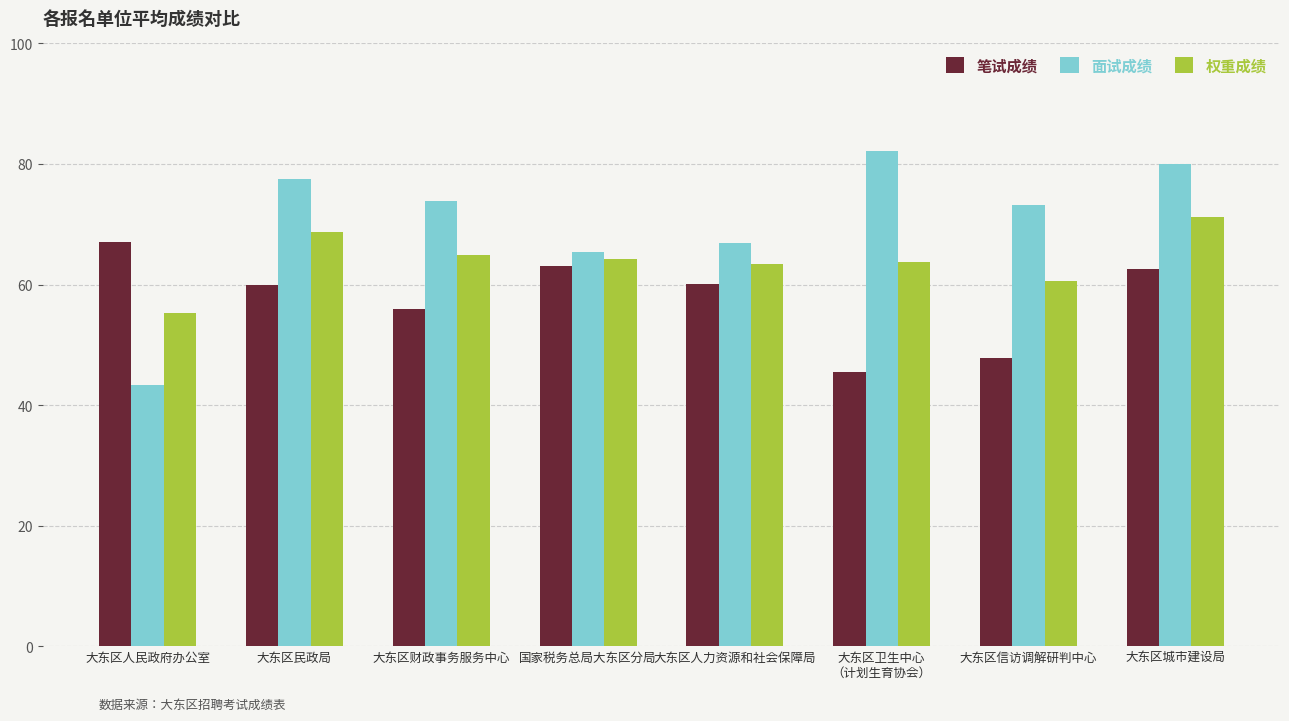

Is it true that 笔试成绩 equals 63.1 at 国家税务总局大东区分局?

True